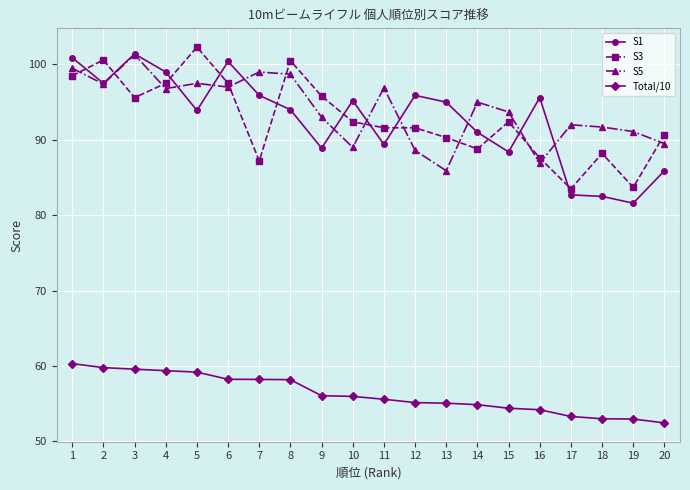

At 7, list the series in order from largest to smallest.

S5, S1, S3, Total/10